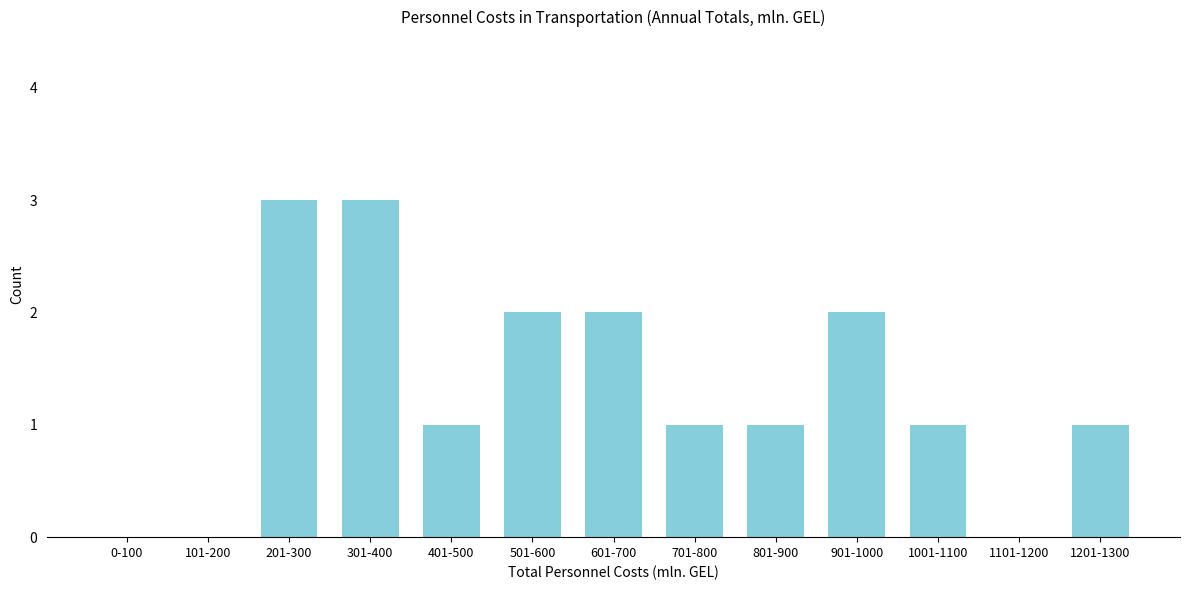

Reading left to right, transcribe all the data shown in this chart.

0-100=0	101-200=0	201-300=3	301-400=3	401-500=1	501-600=2	601-700=2	701-800=1	801-900=1	901-1000=2	1001-1100=1	1101-1200=0	1201-1300=1